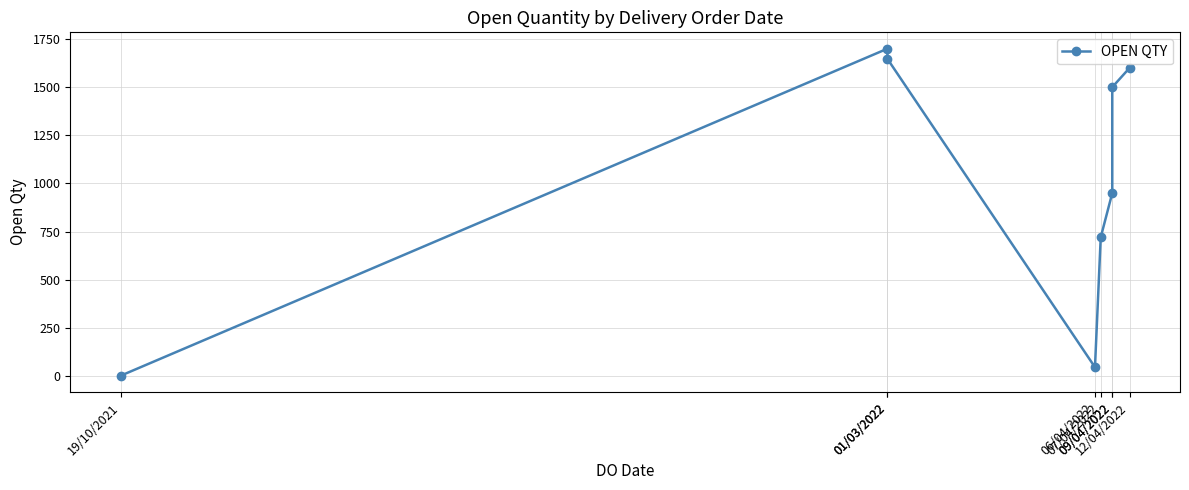

What is the approximate value at 09/04/2022?

1500